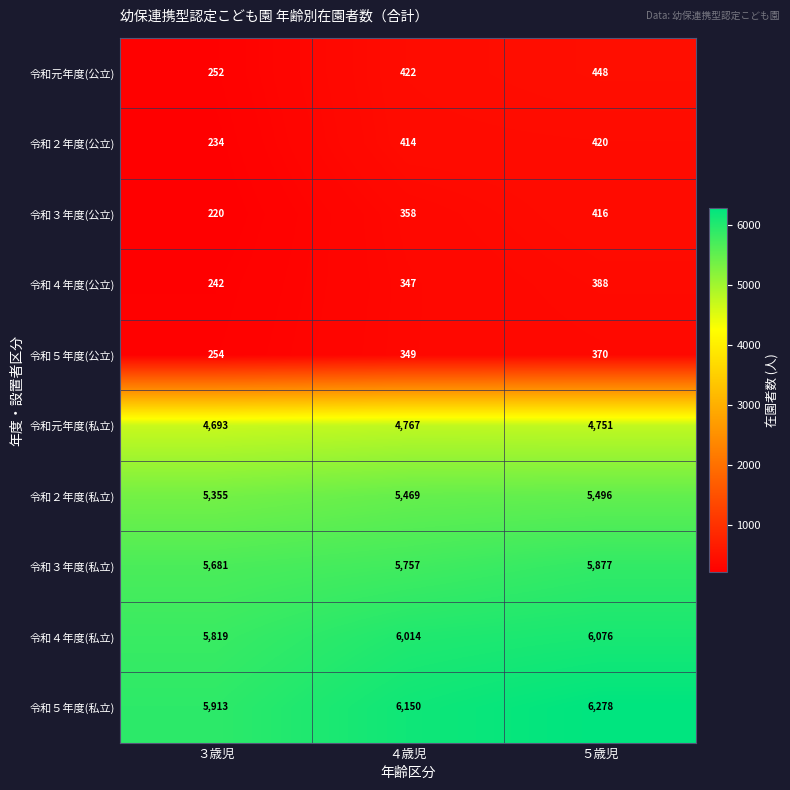

At which label is 令和５年度(公立) closest to 312?

４歳児